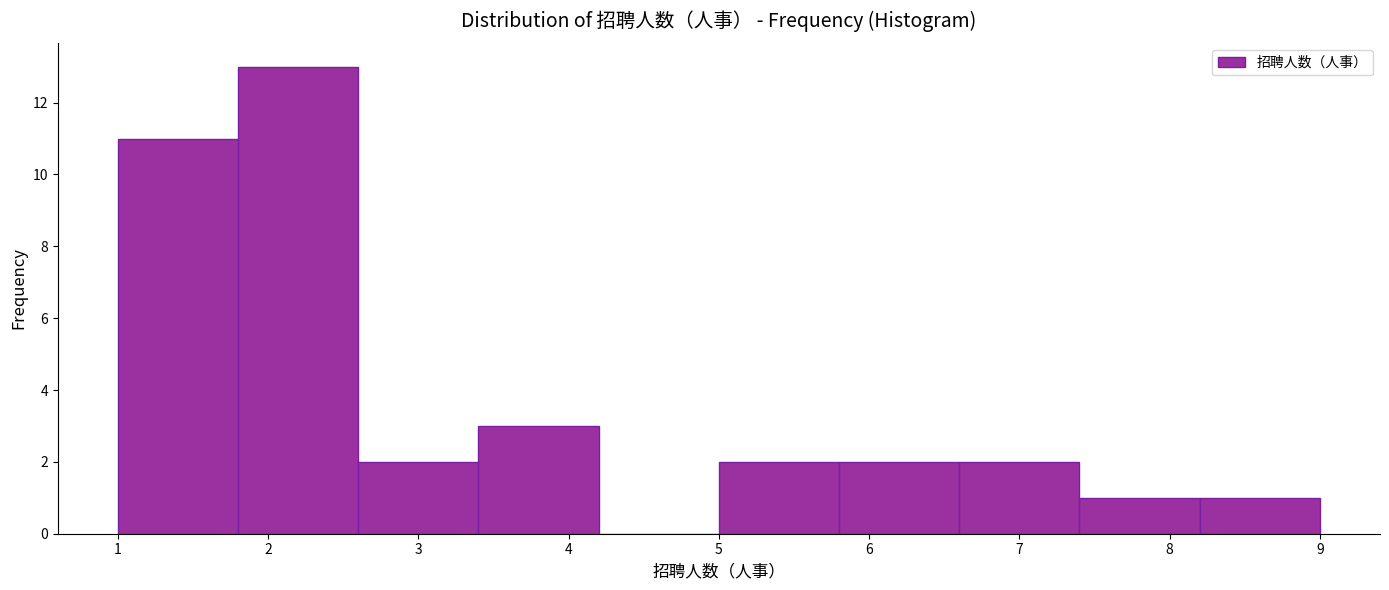

Reading left to right, transcribe this chart: for each bar, give the range it covers on the x-axis and its height. The values are not printed on the chart, so give them approximately, as read against the axis.

1.0 to 1.8: 11
1.8 to 2.6: 13
2.6 to 3.4: 2
3.4 to 4.2: 3
4.2 to 5.0: 0
5.0 to 5.8: 2
5.8 to 6.6: 2
6.6 to 7.4: 2
7.4 to 8.2: 1
8.2 to 9.0: 1